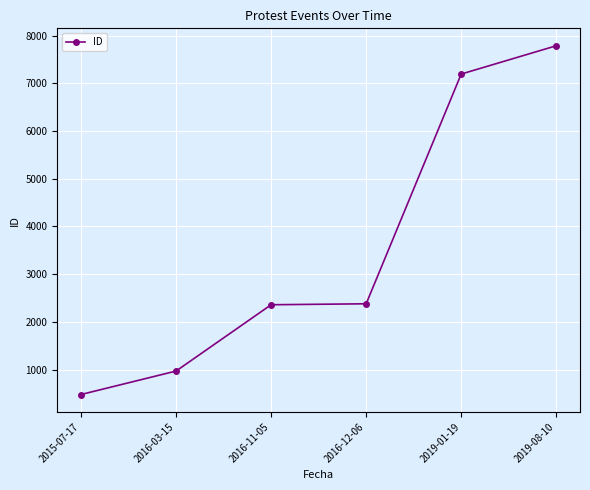

What is the minimum value shown in the chart?

476